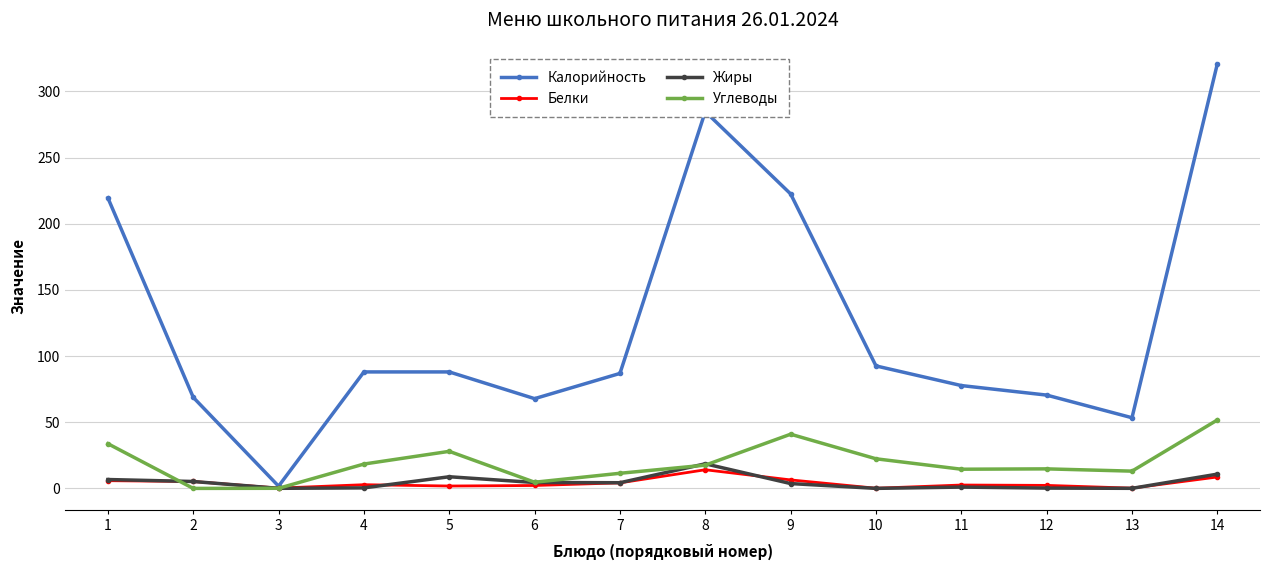

What is the sum of the Углеводы values at 13 and 14?

64.7